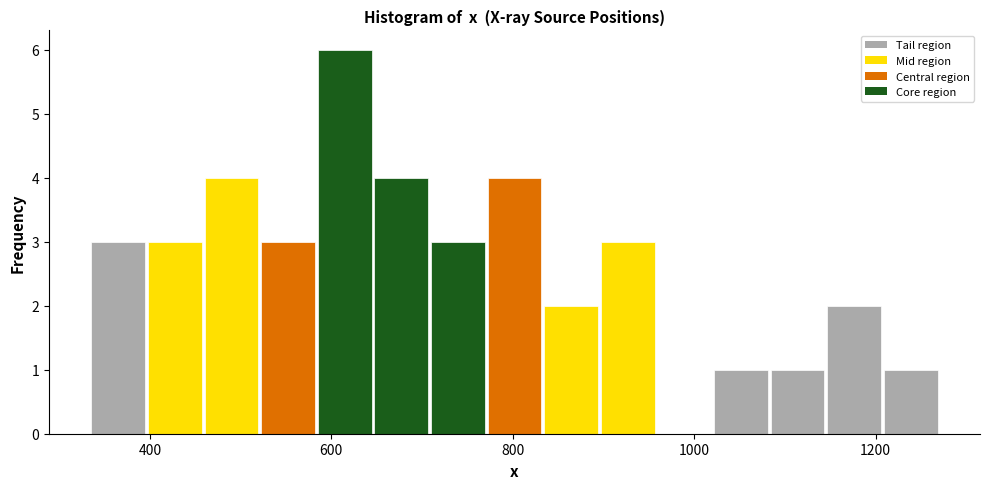

Read against the x-axis, roughly where is the centre of the tallest bar?

620